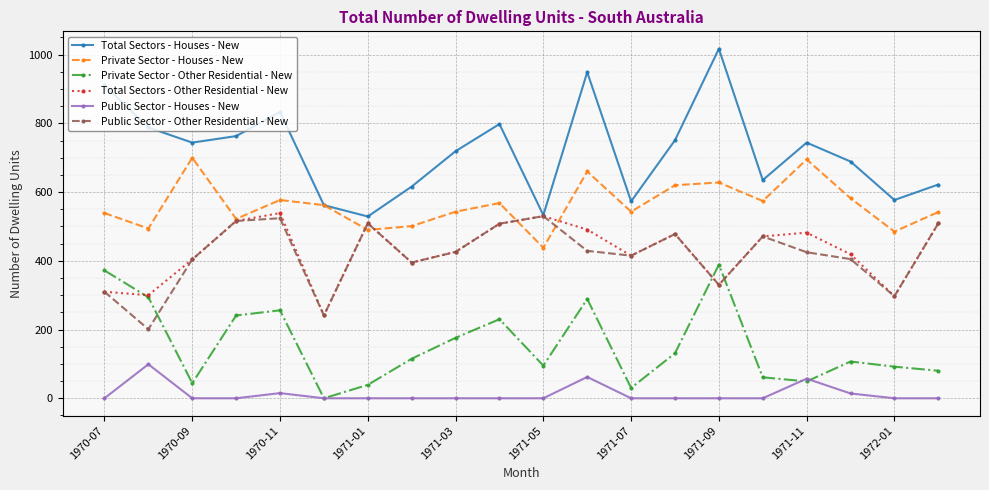

In Total Sectors - Houses - New, how many points are lower than both neighbors (excluding endpoints)?

6